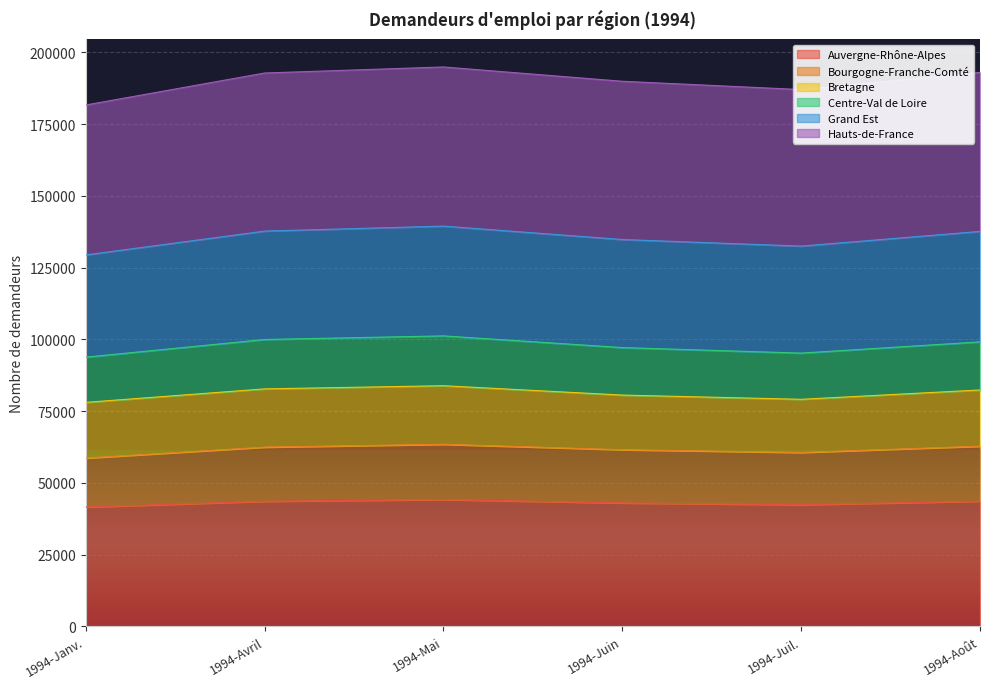

What is the difference between the maximum and minimum values in the Auvergne-Rhône-Alpes series?

2619